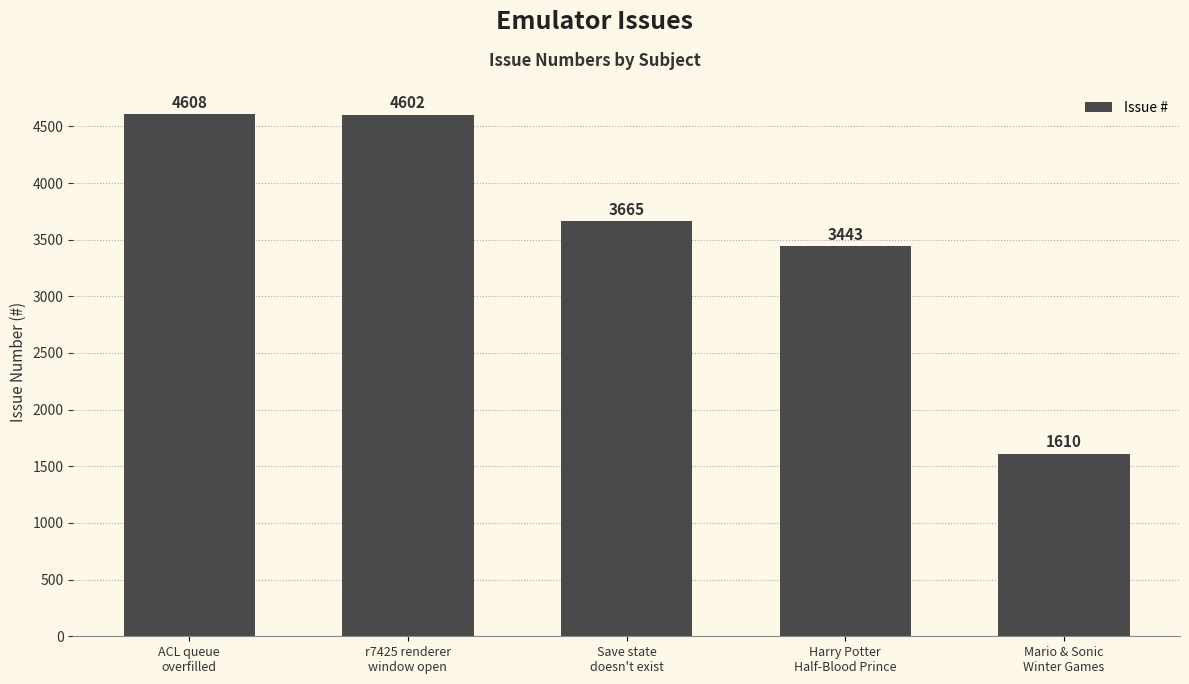

True or false: the data shows 4608 at ACL queue
overfilled.

True